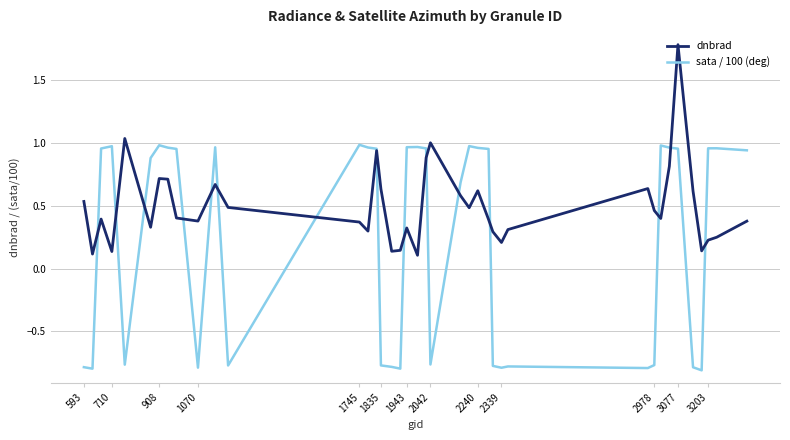

Which series has the largest range (max minus min)?

sata / 100 (deg)